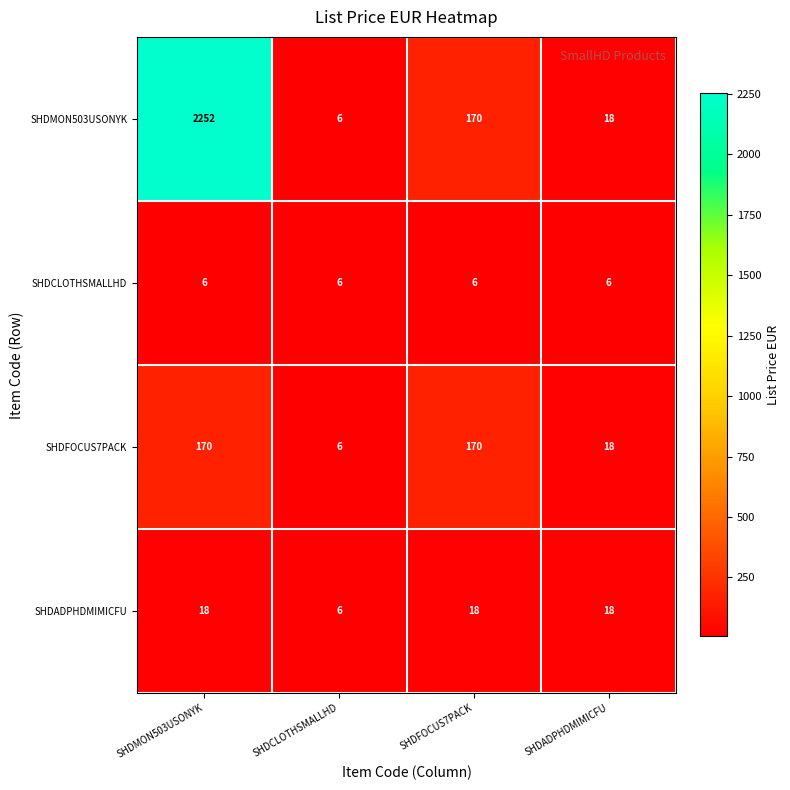

Reading right to left, transcribe all the data shown in this chart.

SHDMON503USONYK: 18	170	6	2252
SHDCLOTHSMALLHD: 6	6	6	6
SHDFOCUS7PACK: 18	170	6	170
SHDADPHDMIMICFU: 18	18	6	18